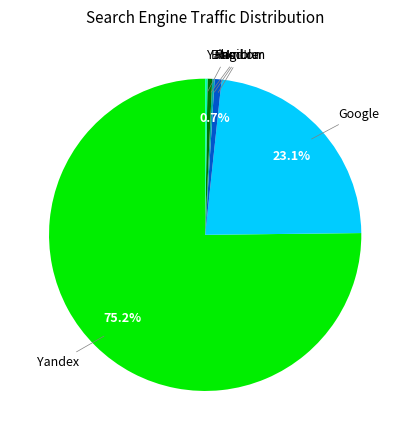

Does any single category account for the majority?

Yes